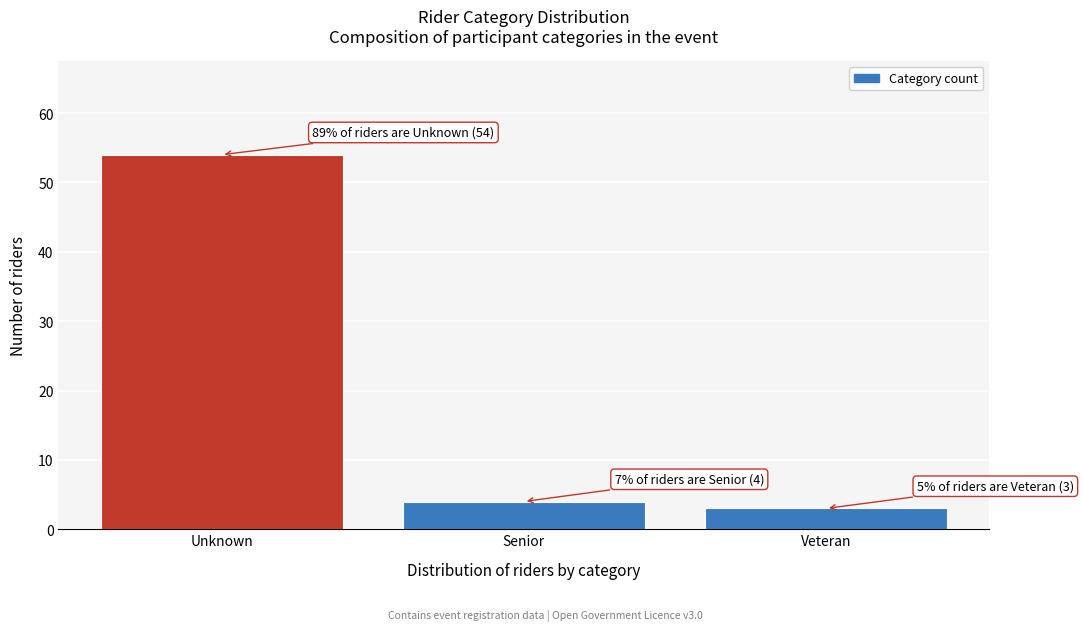

Reading left to right, extract all data points from this chart.

54	4	3